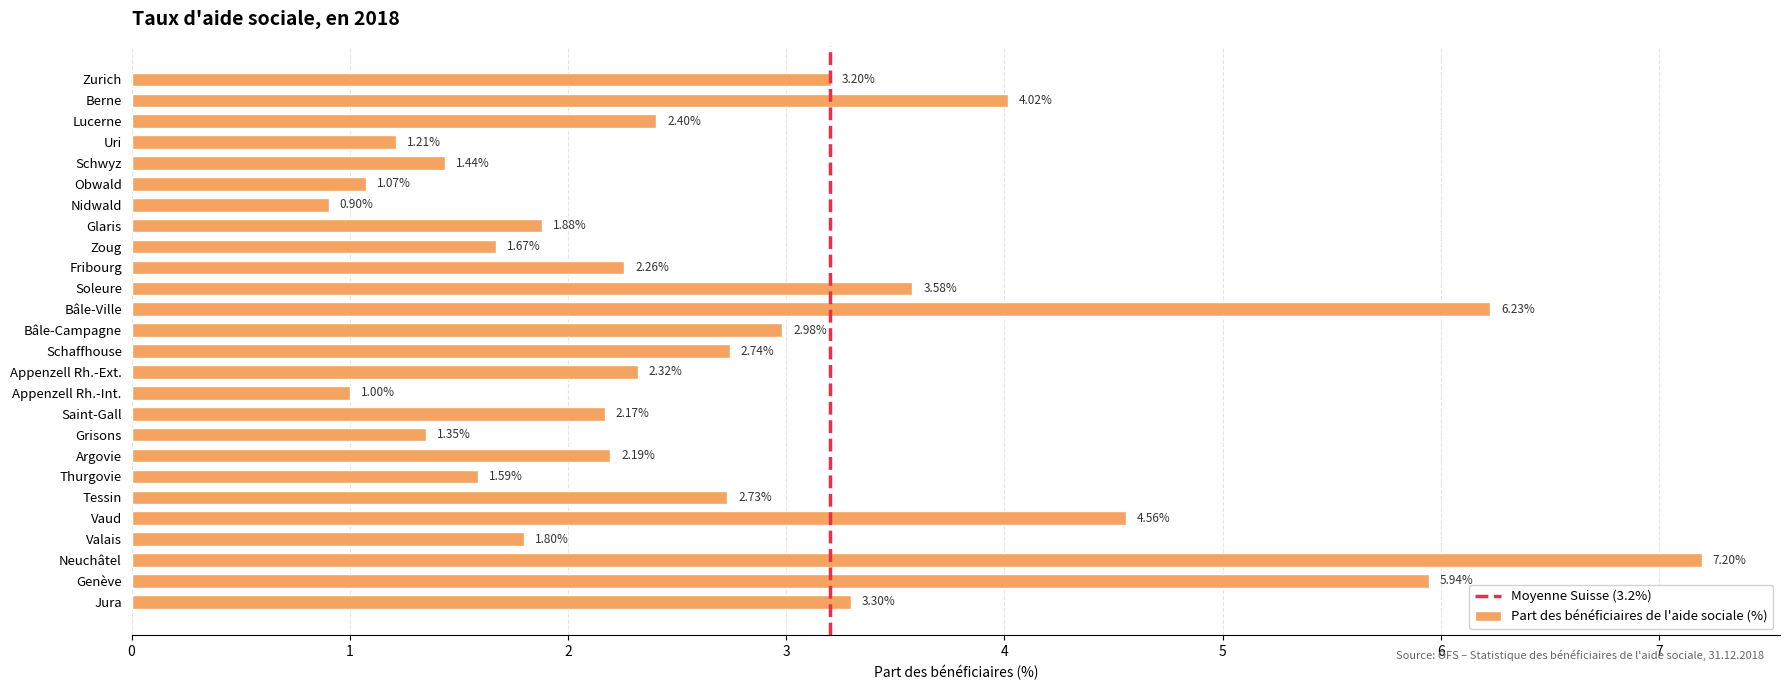

List the labels in order of value, smallest first.

Nidwald, Appenzell Rh.-Int., Obwald, Uri, Grisons, Schwyz, Thurgovie, Zoug, Valais, Glaris, Saint-Gall, Argovie, Fribourg, Appenzell Rh.-Ext., Lucerne, Tessin, Schaffhouse, Bâle-Campagne, Zurich, Jura, Soleure, Berne, Vaud, Genève, Bâle-Ville, Neuchâtel